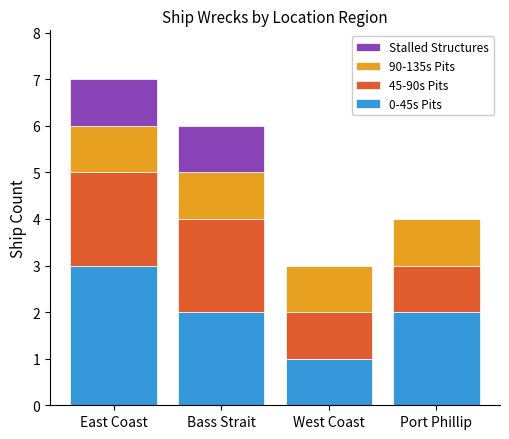

The value of 0-45s Pits at Bass Strait is 2. True or false?

True